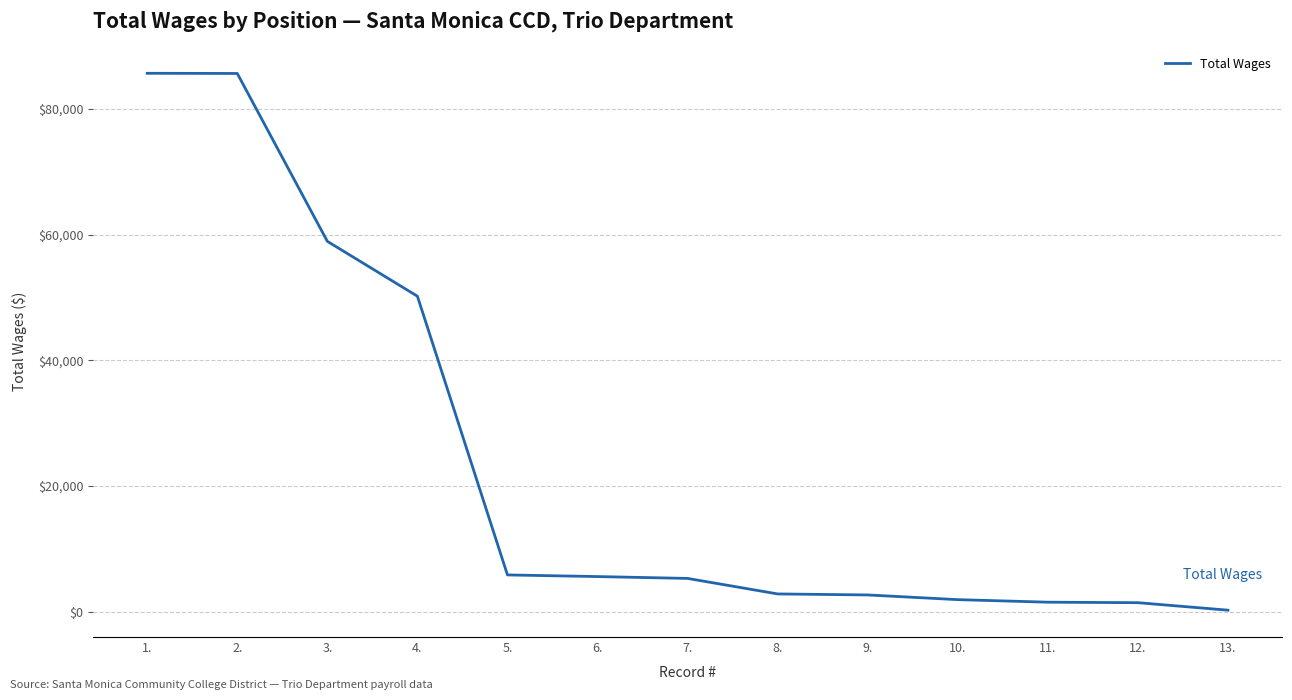

What is the ratio of the value at 1. to the value at 2.?

1.0